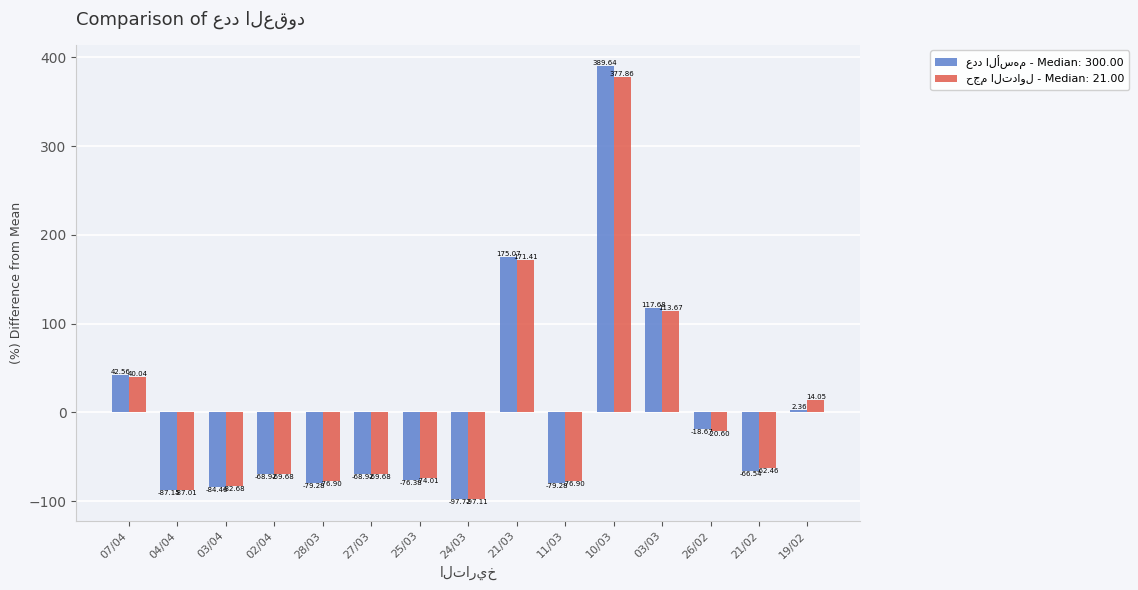

How many categories are shown in the chart?

15